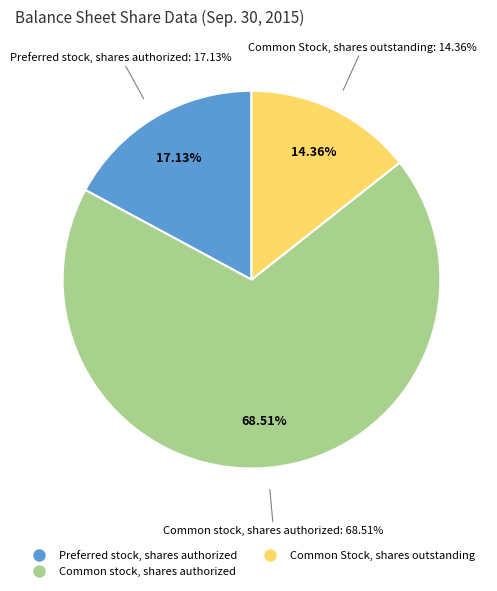

Combined, do Preferred stock, shares issued and Common stock, shares authorized account for over 50%?

Yes